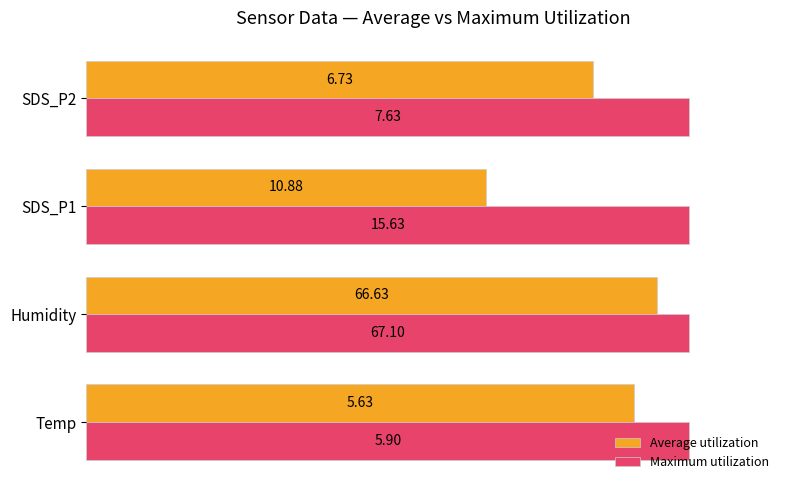

What are all the series names shown in the legend?

Average utilization, Maximum utilization